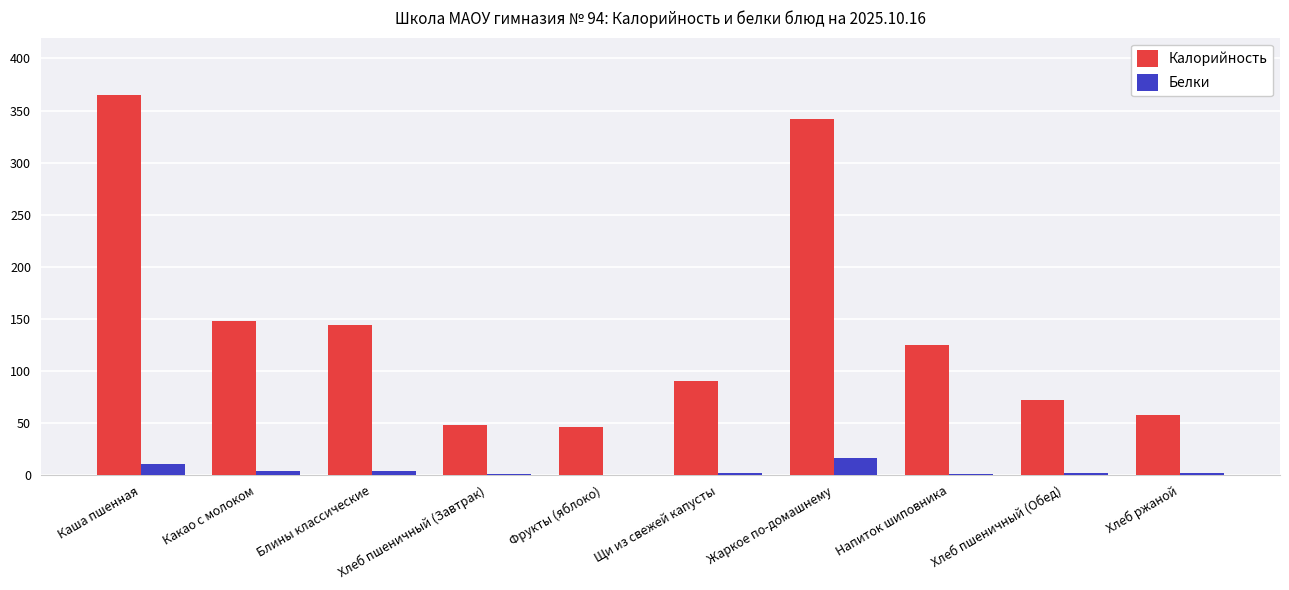

Which series has the largest total across all categories?

Калорийность